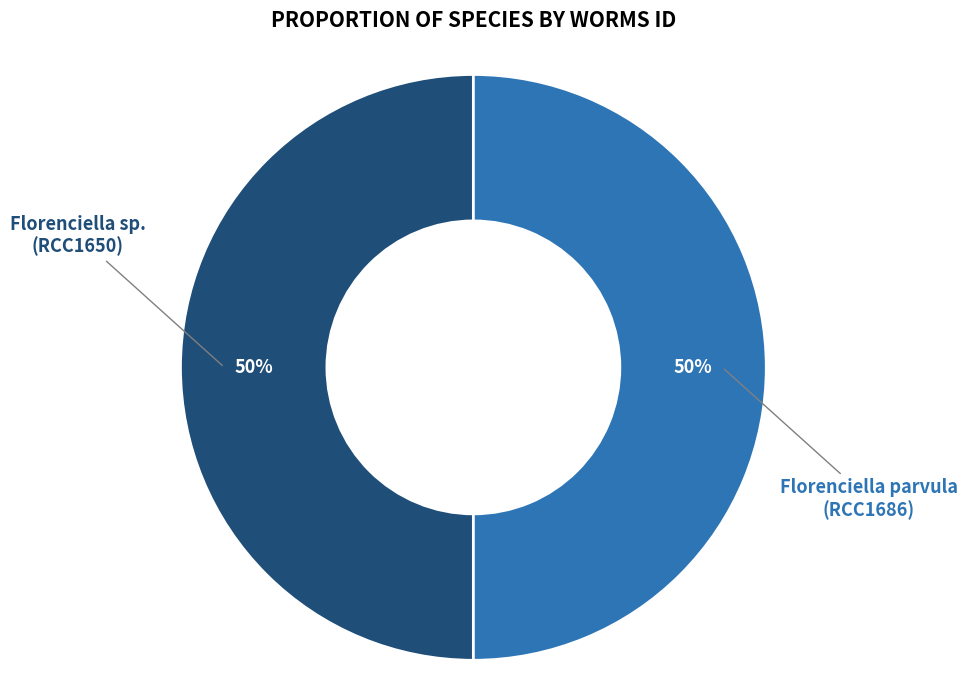

Approximately how many times larger is the value at Florenciella sp. (RCC1650) compared to Florenciella parvula (RCC1686)?

1.0